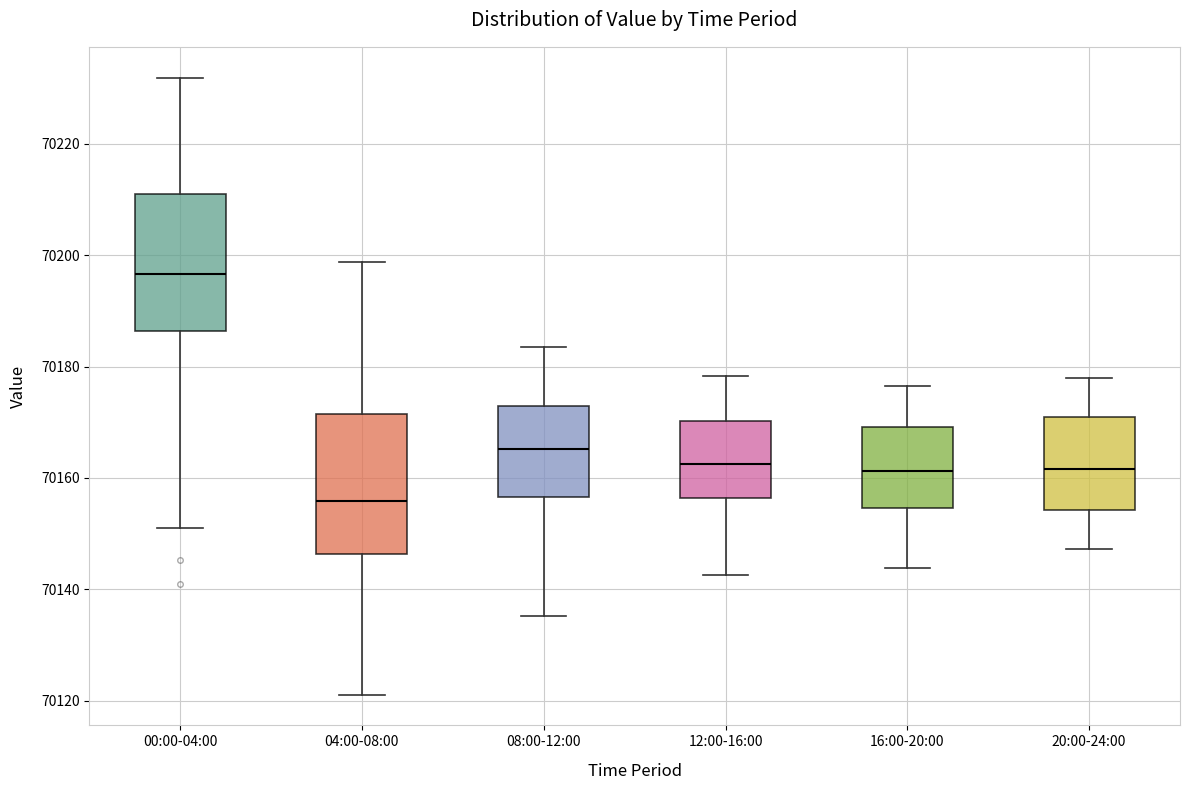

Where is the lower edge of the box for 20:00-24:00 on the y-axis? The values are not printed on the chart, so give them approximately, as read against the axis.

70154